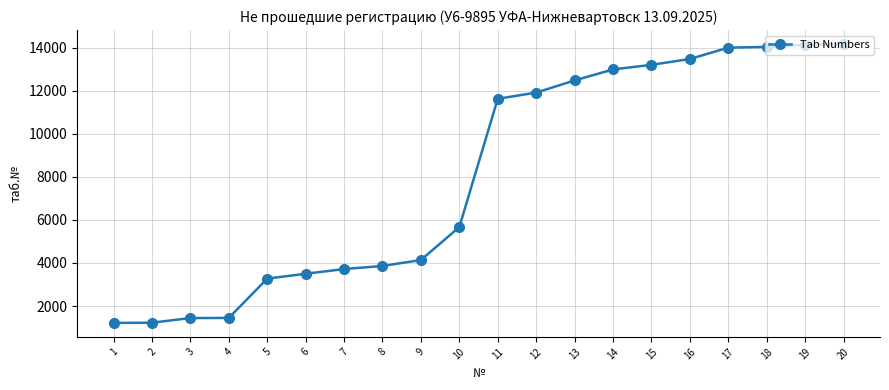

What is the sum of the values at 11 and 12?

23560